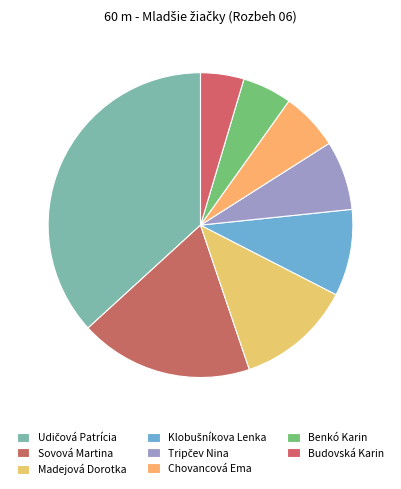

Which slice is the smallest?

Budovská Karin